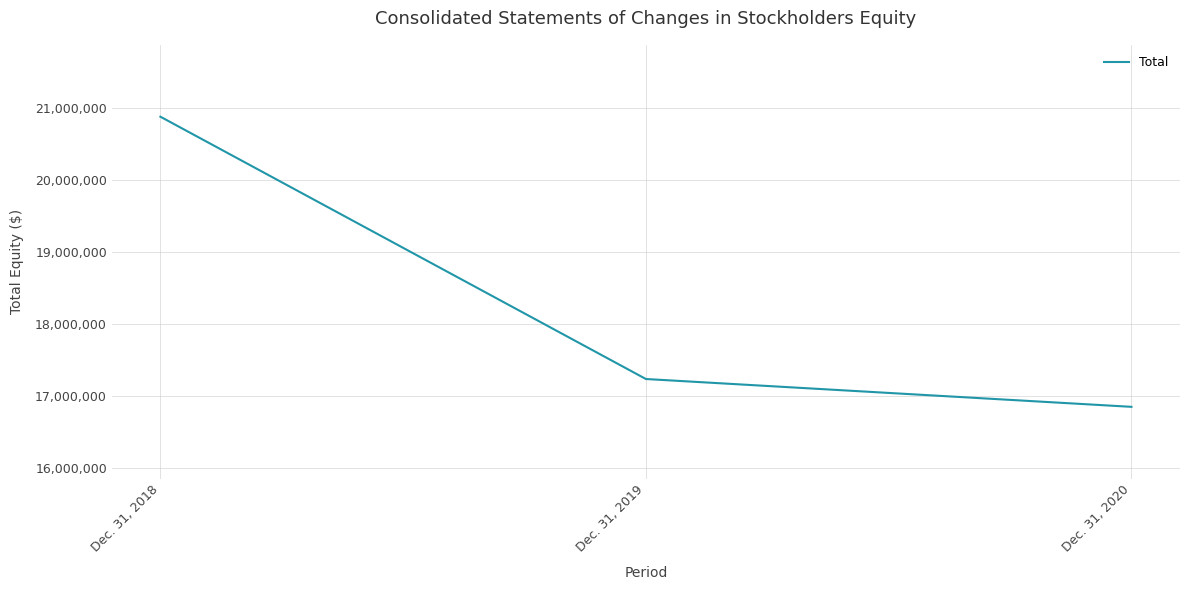

Is this an area chart (filled region under the line)?

No